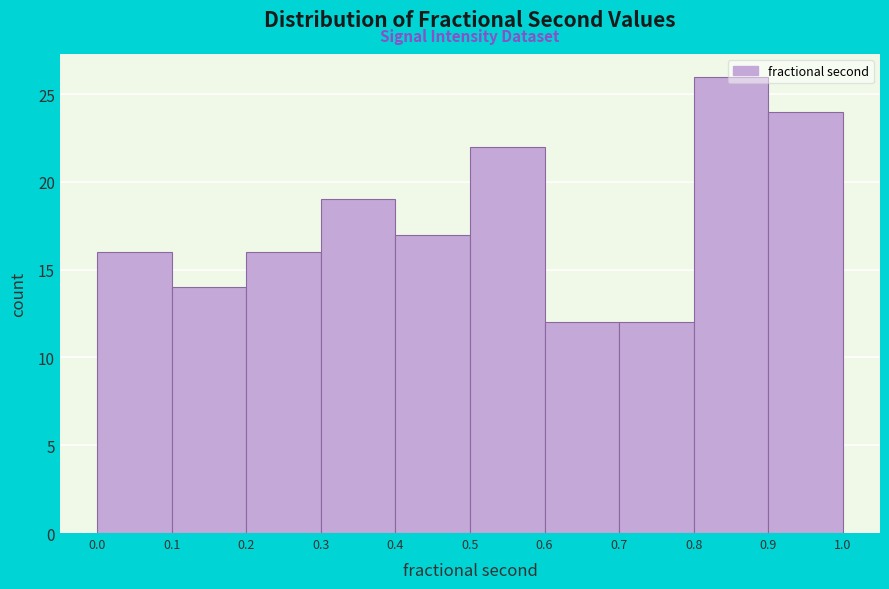

What is the height of the bar covering 0.8 to 0.9 on the x-axis? The values are not printed on the chart, so give them approximately, as read against the axis.

26